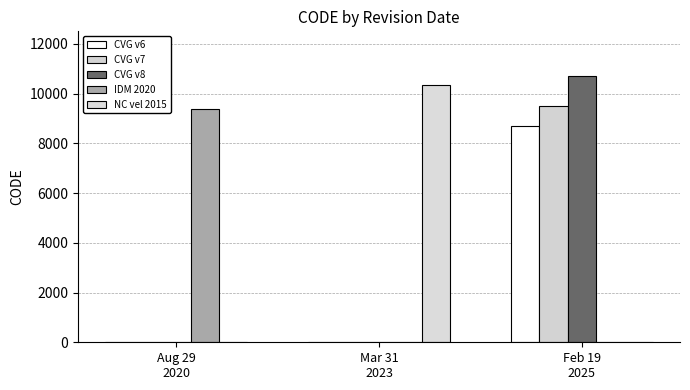

Is it true that New Caledonia velocity model 2015 equals 10323 at Mar 31
2023?

True